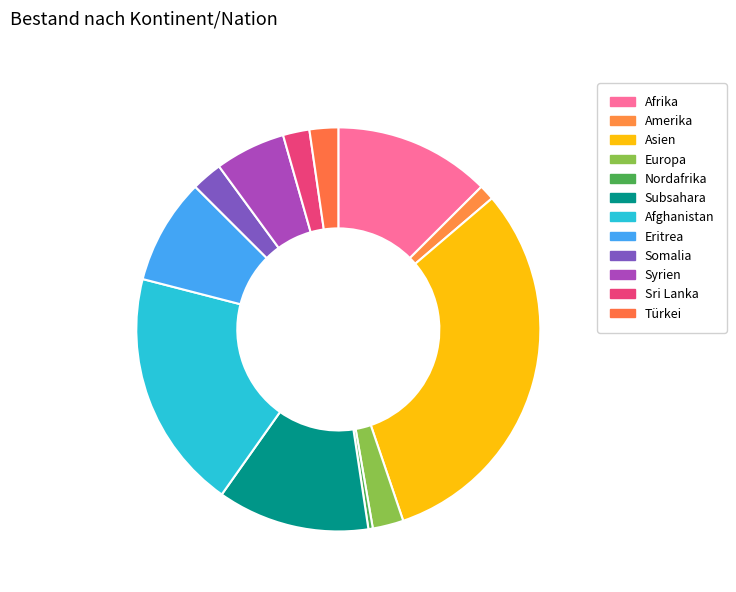

True or false: Subsahara accounts for 1% of the total.

False